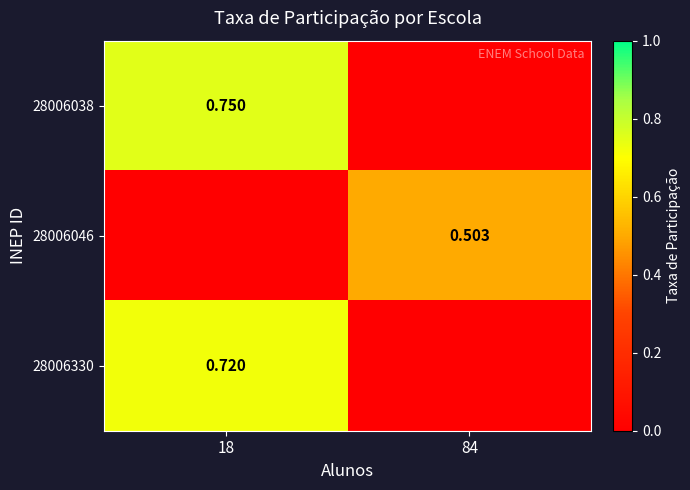

Between 18 and 84, which is larger?

18